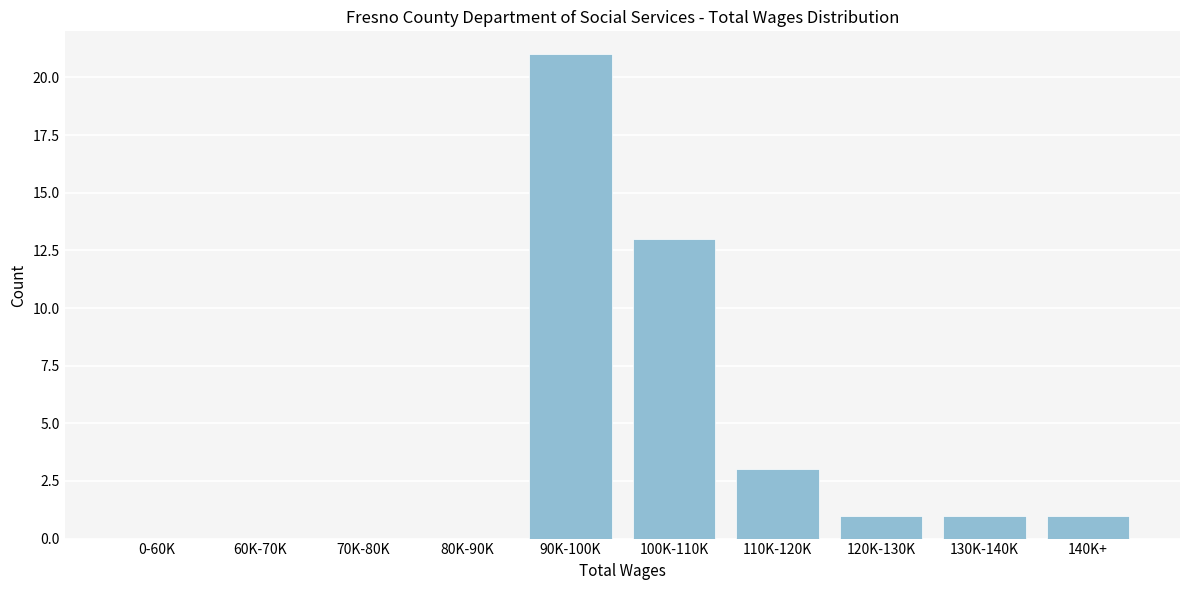

Reading right to left, list all the values displayed in this chart.

140K+=1	130K-140K=1	120K-130K=1	110K-120K=3	100K-110K=13	90K-100K=21	80K-90K=0	70K-80K=0	60K-70K=0	0-60K=0